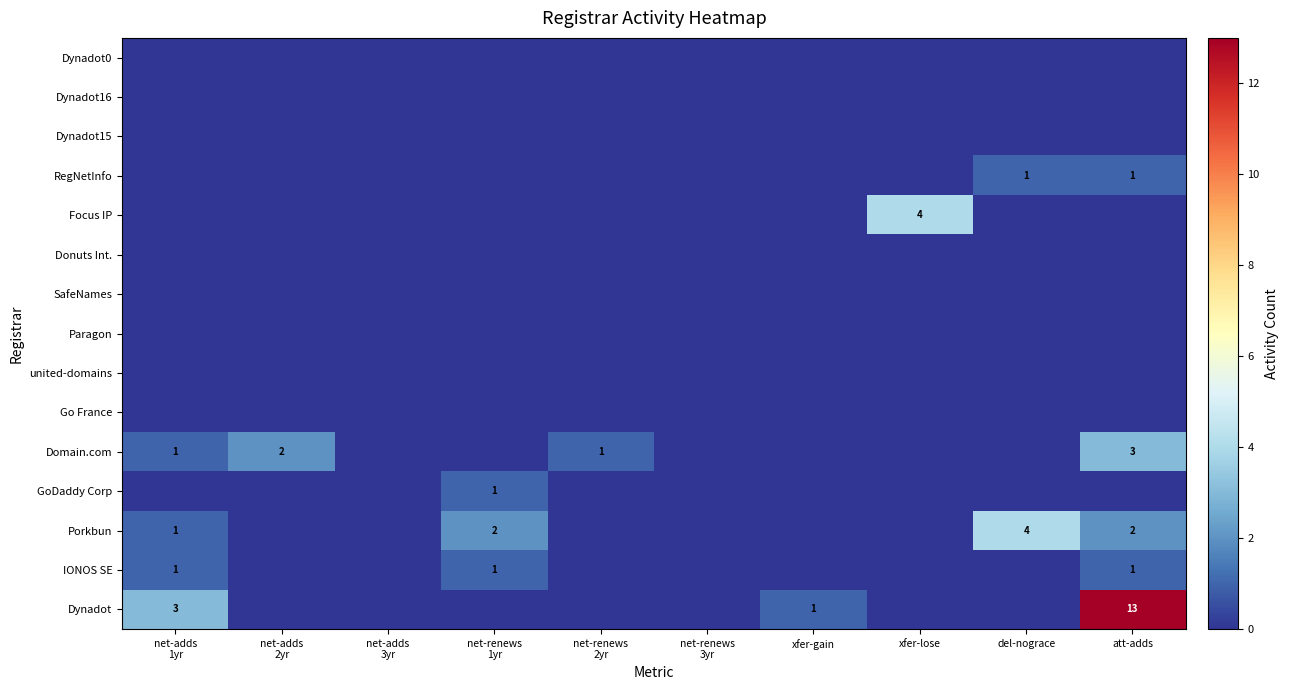

True or false: Domain.com has a value of 3 at att-adds.

True